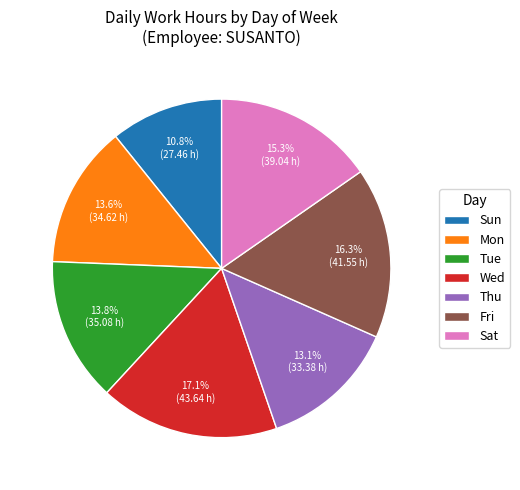

What percentage is the Tue slice, to the nearest percent?

14%